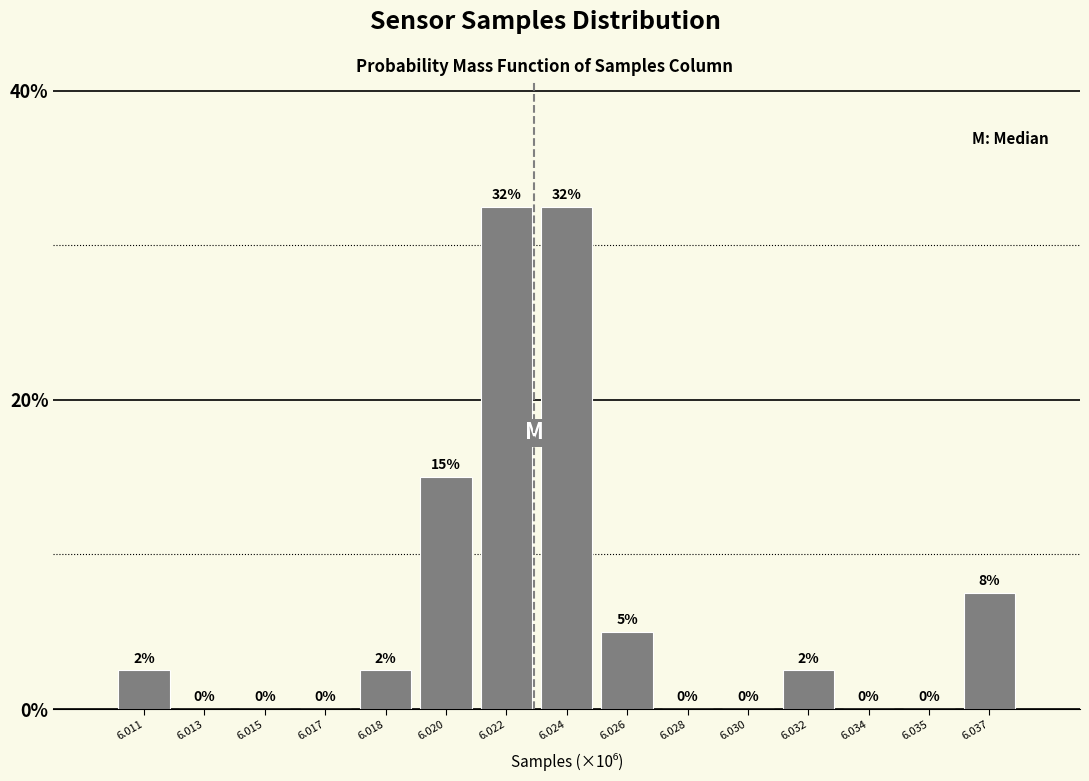

Is it true that the value at 6.034 is 0.0?

True